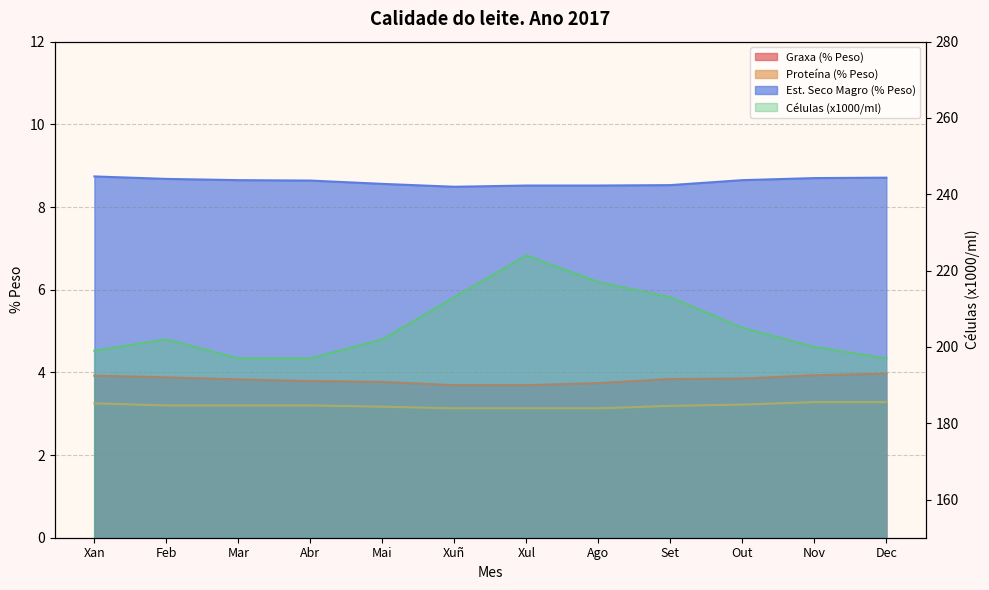

What is the average value of the Est. Seco Magro (% Peso) series?

8.6